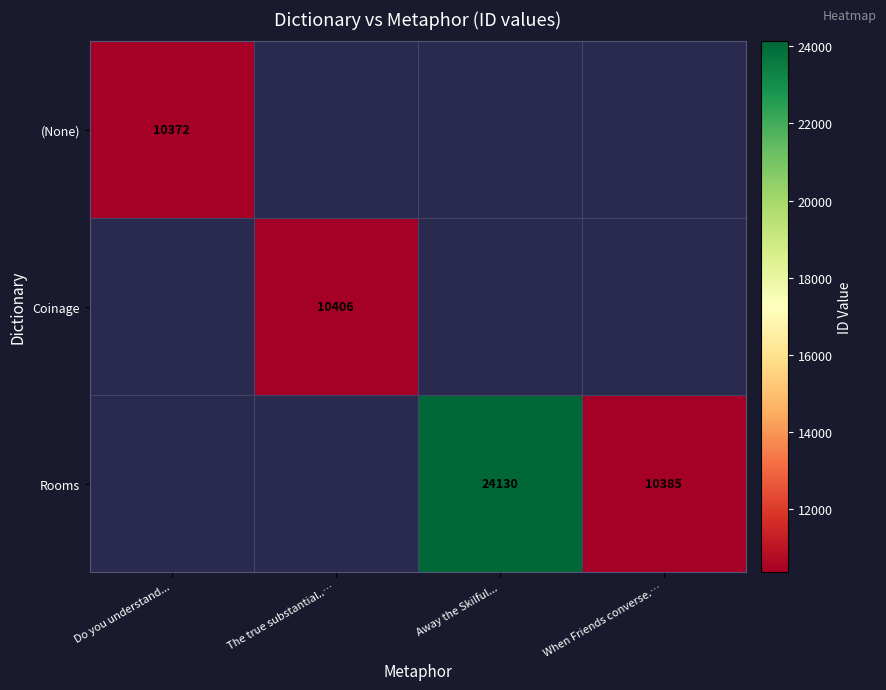

Is the value of Rooms at Away the Skilful... greater than the value of Coinage at The true substantial..…?

Yes